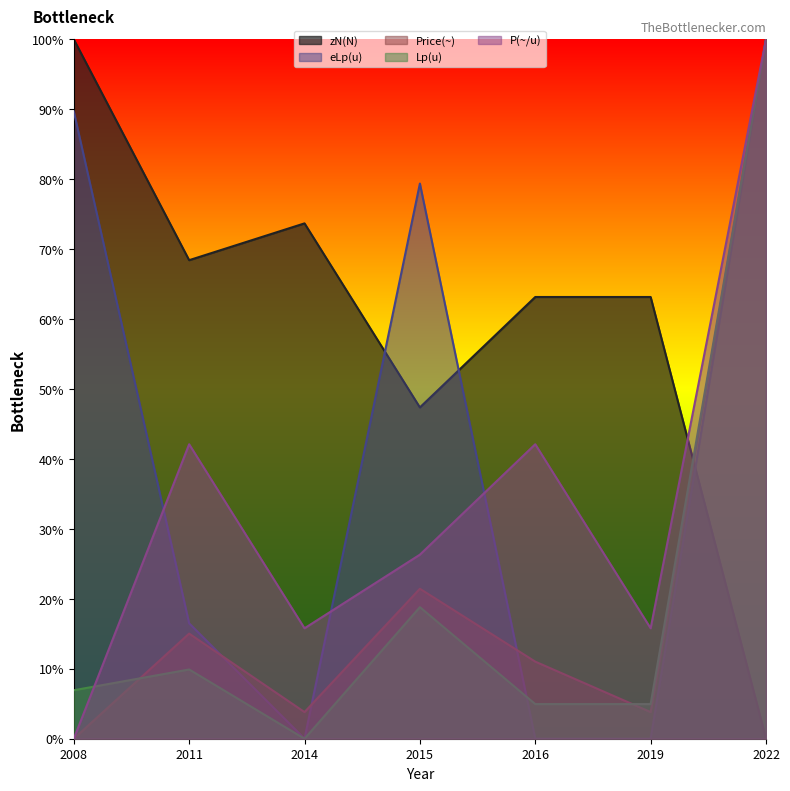

Rank the series at 2022 from highest to lowest value.

eLp(u), Price(~), Lp(u), P(~/u), zN(N)